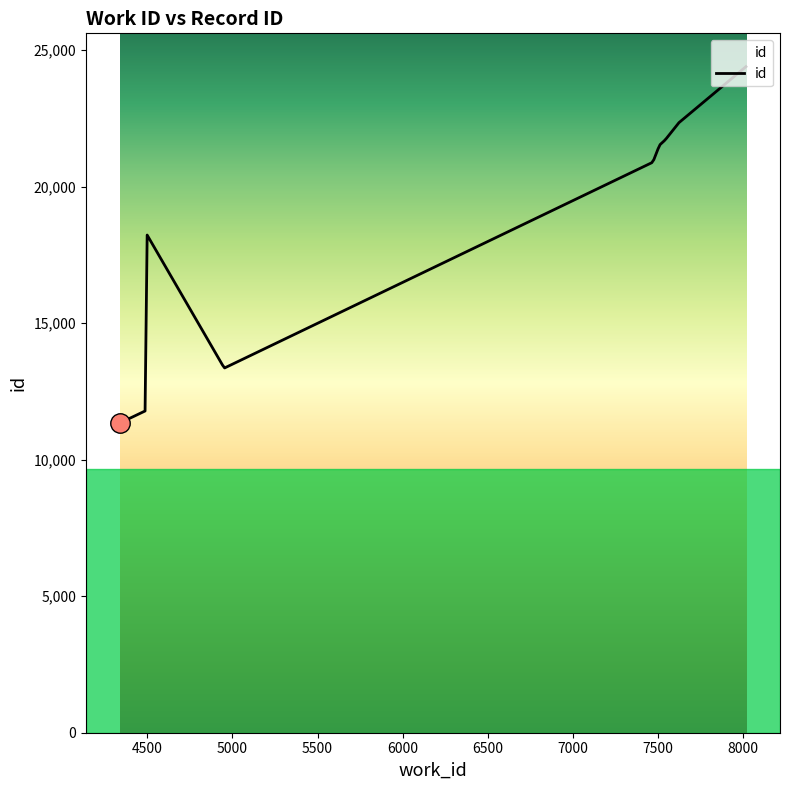

What is the maximum value shown in the chart?

24399.0